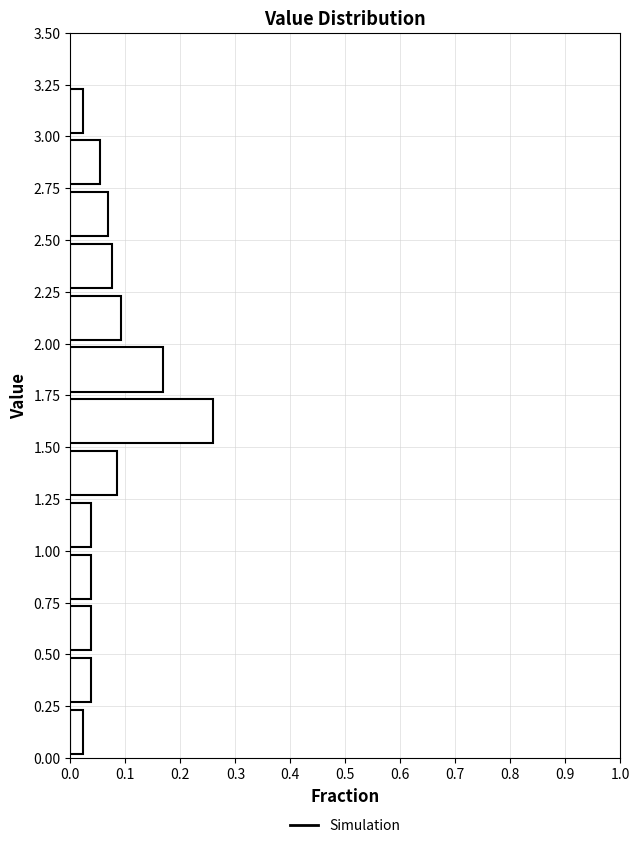

Reading bottom to top, transcribe this chart: for each bar, give the range it covers on the y-axis and its length. The values are not printed on the chart, so give them approximately, as read against the axis.

0.00 to 0.25: 0.02
0.25 to 0.50: 0.04
0.50 to 0.75: 0.04
0.75 to 1.00: 0.04
1.00 to 1.25: 0.04
1.25 to 1.50: 0.08
1.50 to 1.75: 0.26
1.75 to 2.00: 0.17
2.00 to 2.25: 0.09
2.25 to 2.50: 0.08
2.50 to 2.75: 0.07
2.75 to 3.00: 0.05
3.00 to 3.25: 0.02